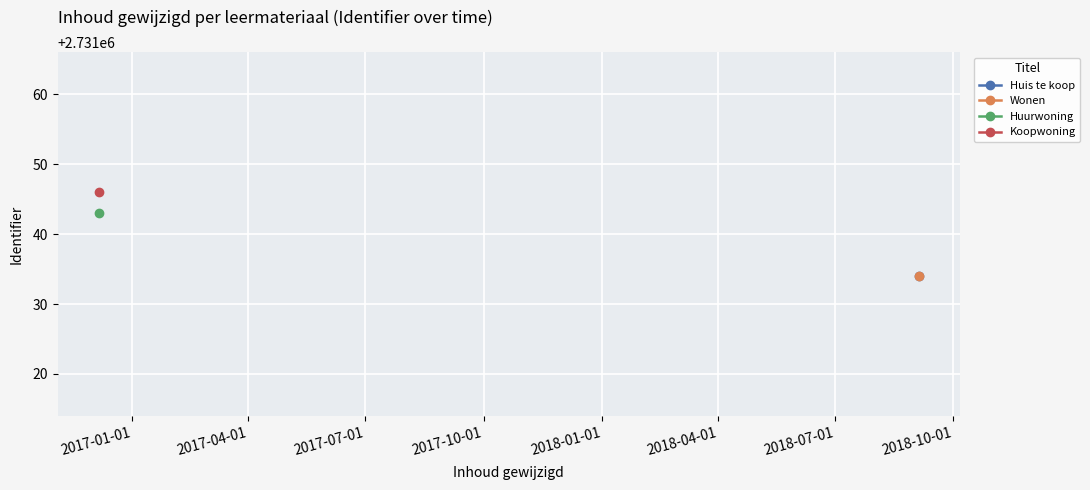

How many lines are shown in the chart?

4